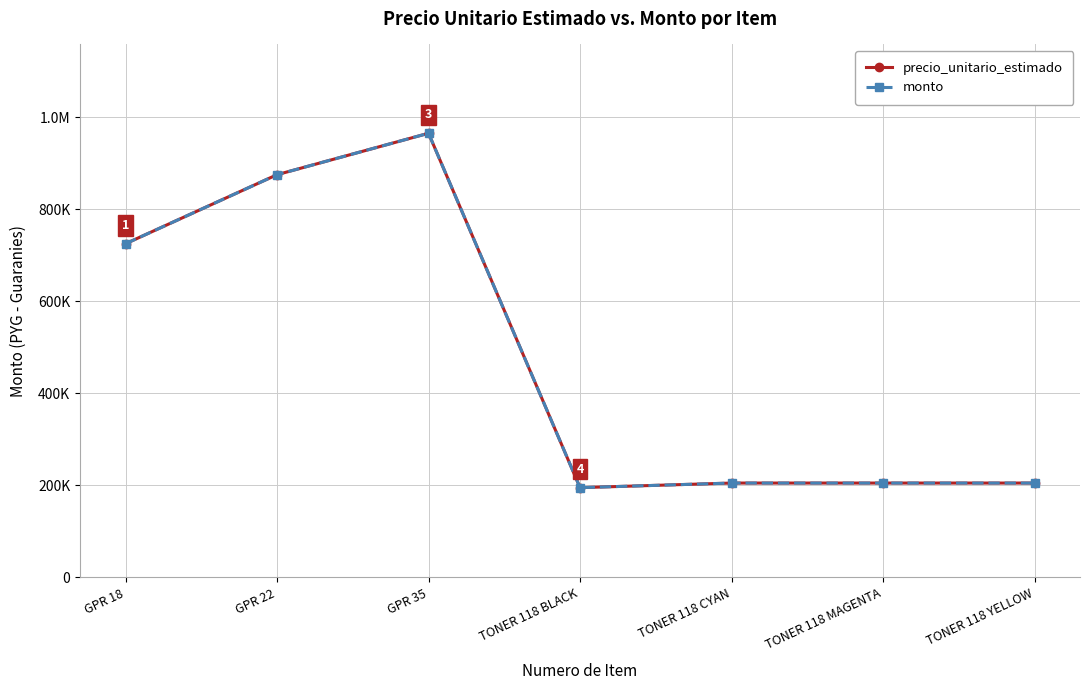

Reading left to right, extract all data points from this chart.

precio_unitario_estimado: GPR 18=725000	GPR 22=875000	GPR 35=965000	TONER 118 BLACK=195000	TONER 118 CYAN=205000	TONER 118 MAGENTA=205000	TONER 118 YELLOW=205000
monto: GPR 18=725000	GPR 22=875000	GPR 35=965000	TONER 118 BLACK=195000	TONER 118 CYAN=205000	TONER 118 MAGENTA=205000	TONER 118 YELLOW=205000